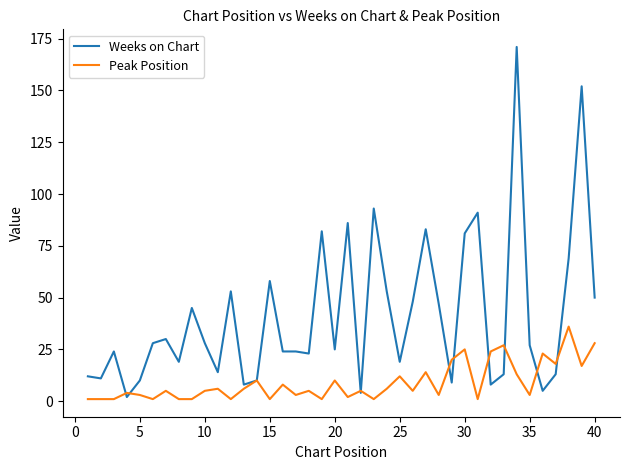

List the series in order of their peak value, highest first.

Weeks on Chart, Peak Position